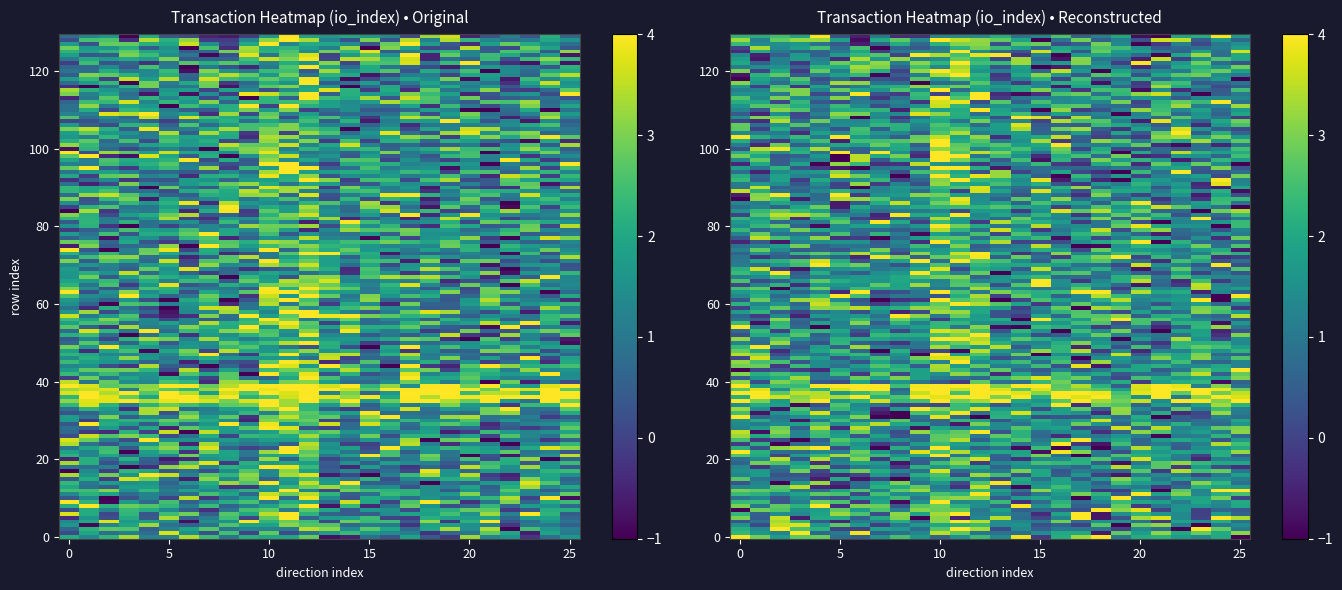

The 45aaa65857befc91bdc51a37cf8e816f6e780e7 series shows 3 at 1. True or false?

False